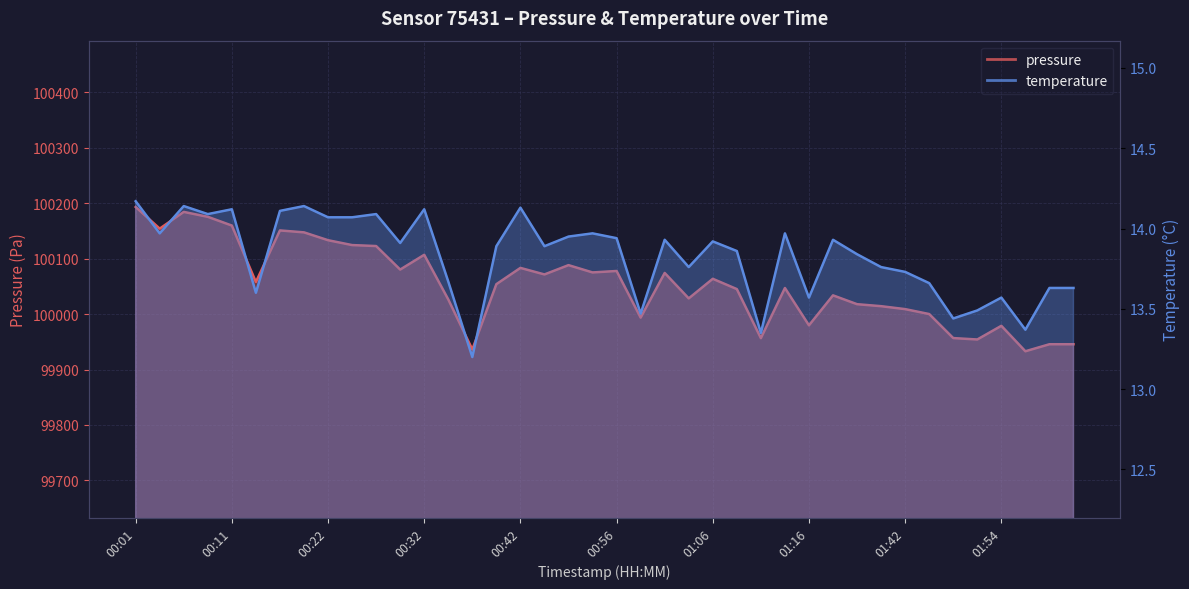

Reading left to right, list all the values displayed in this chart.

pressure: 100193.2	100154.2	100184.3	100175.4	100159.7	100057.9	100150.9	100147.4	100133.2	100124.5	100122.7	100080.3	100106.9	100026.4	99936.2	100053.9	100083.3	100071.5	100088.3	100075.1	100077.7	99993.6	100074.2	100028.3	100063.6	100045.1	99956.6	100047.0	99979.7	100033.8	100017.8	100014.2	100008.9	100000.1	99956.7	99954.2	99978.8	99932.9	99945.6	99945.6
temperature: 14.2	14.0	14.1	14.1	14.1	13.6	14.1	14.1	14.1	14.1	14.1	13.9	14.1	13.7	13.2	13.9	14.1	13.9	13.9	14.0	13.9	13.5	13.9	13.8	13.9	13.9	13.3	14.0	13.6	13.9	13.8	13.8	13.7	13.7	13.4	13.5	13.6	13.4	13.6	13.6